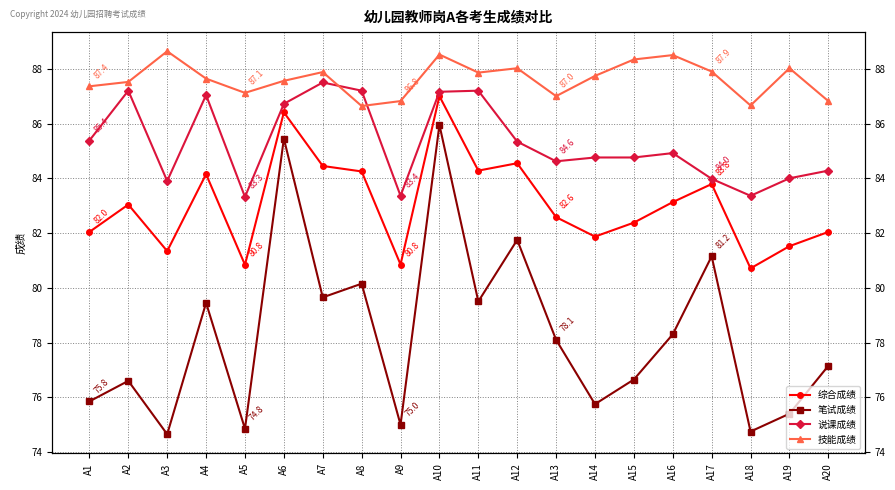

True or false: 说课成绩 and 综合成绩 intersect in this chart.

False